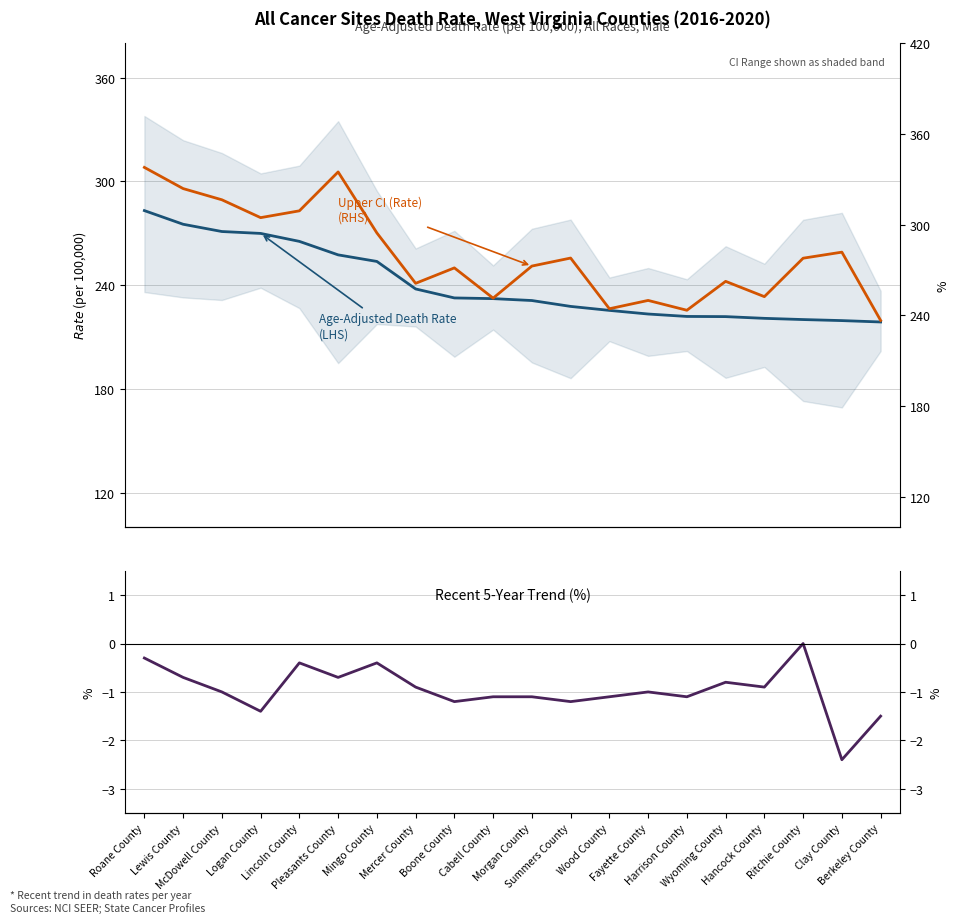

The Age-Adjusted Death Rate (LHS) series shows 253.7 at Mingo County. True or false?

True